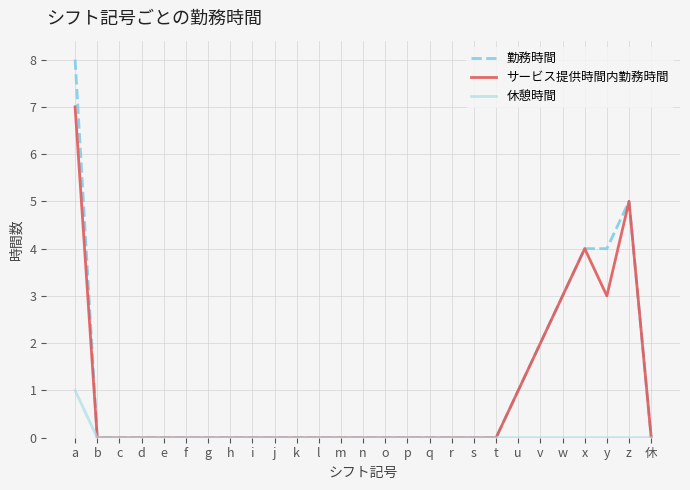

How many categories are shown in the chart?

27